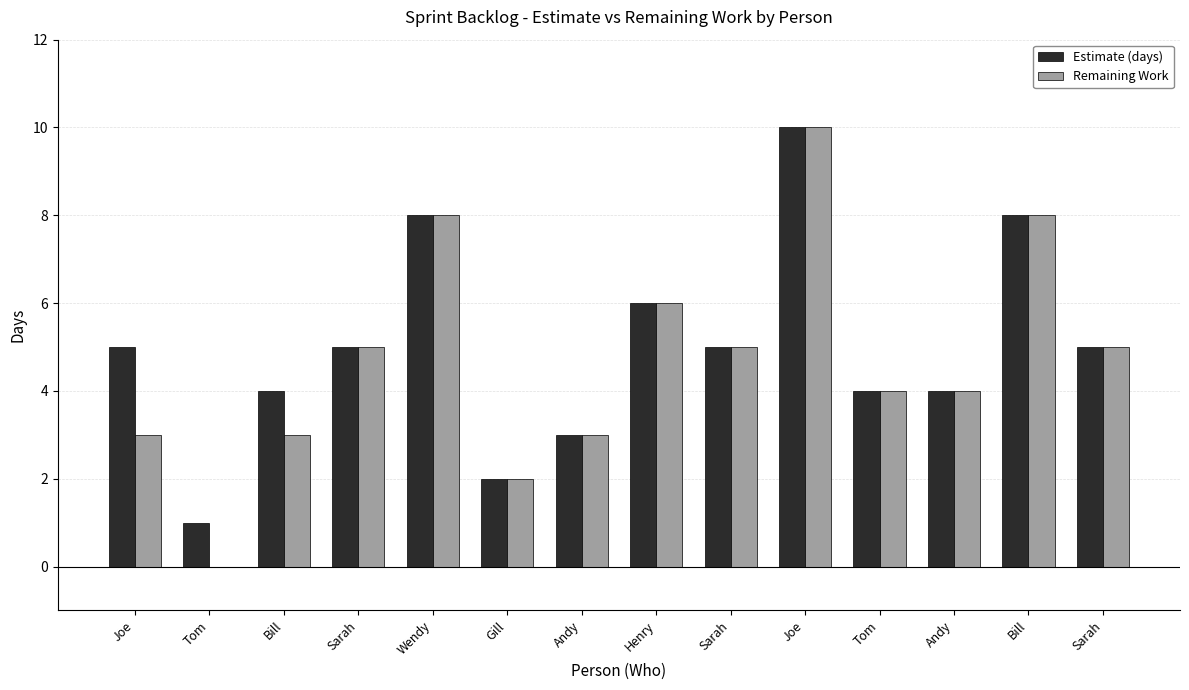

How many series are shown in this chart?

2